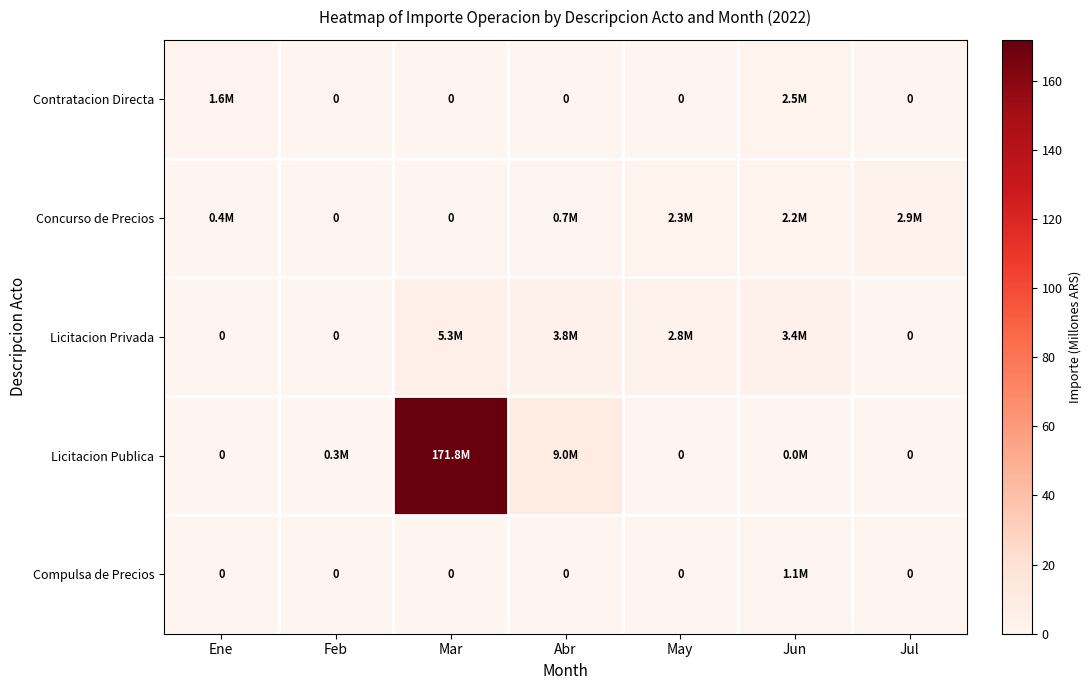

True or false: Compulsa de Precios has a value of 1.8 at Jun.

False